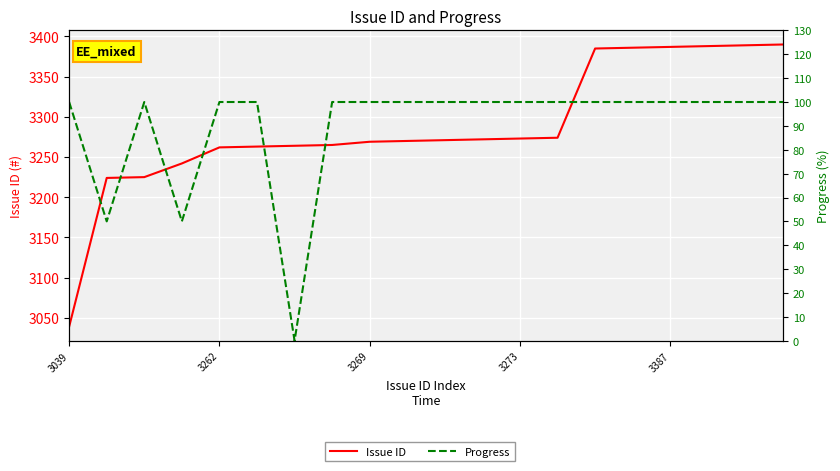

What is the total value across all series at 13?

3374